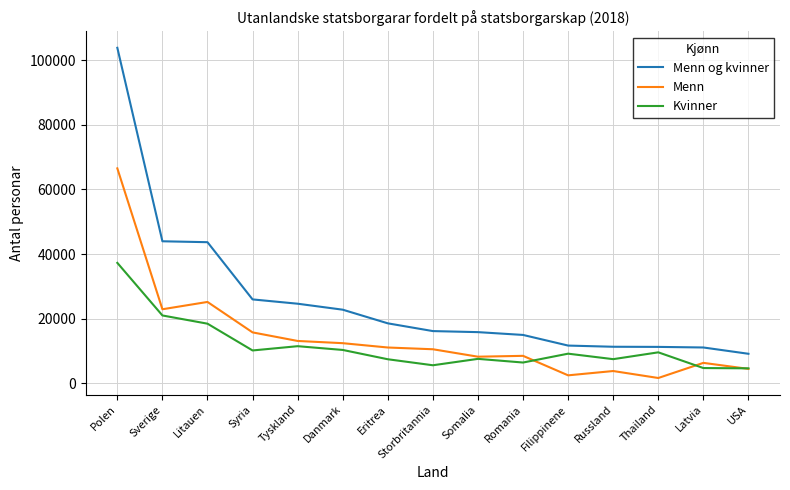

At which category does the chart reach its peak across all series?

Polen